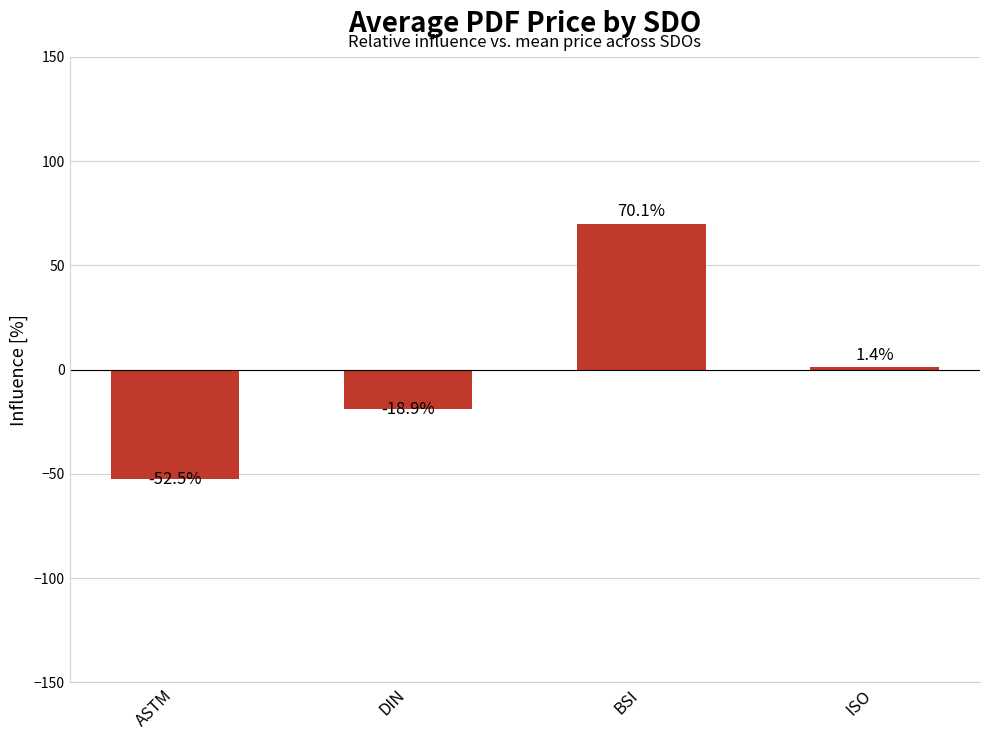

Reading left to right, transcribe all the data shown in this chart.

ASTM=-52.5	DIN=-18.9	BSI=70.1	ISO=1.4